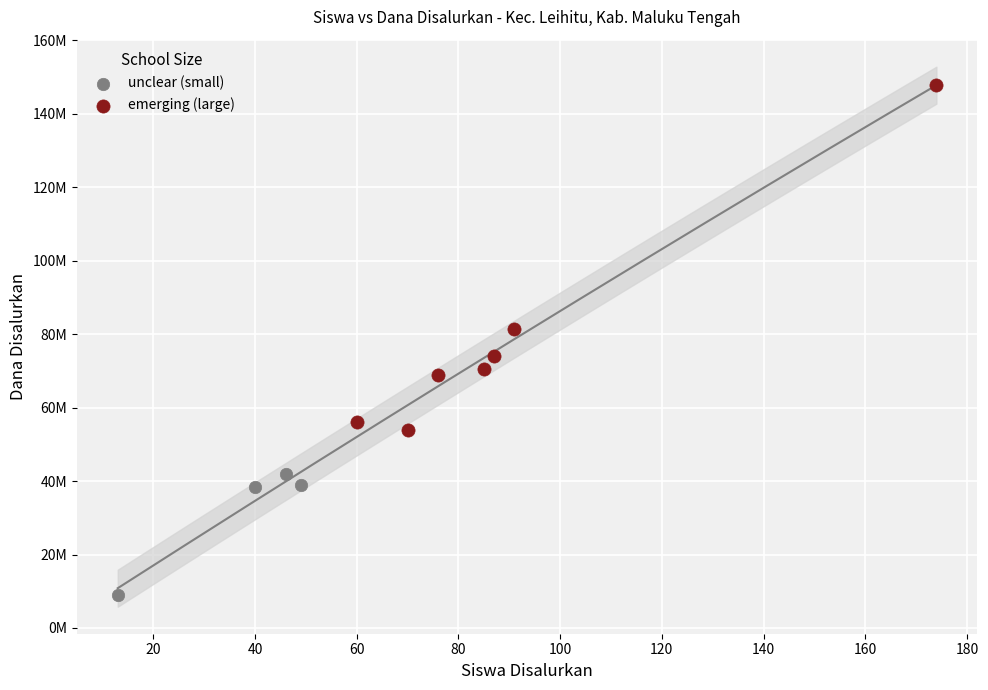

What are all the series names shown in the legend?

unclear (small), emerging (large)